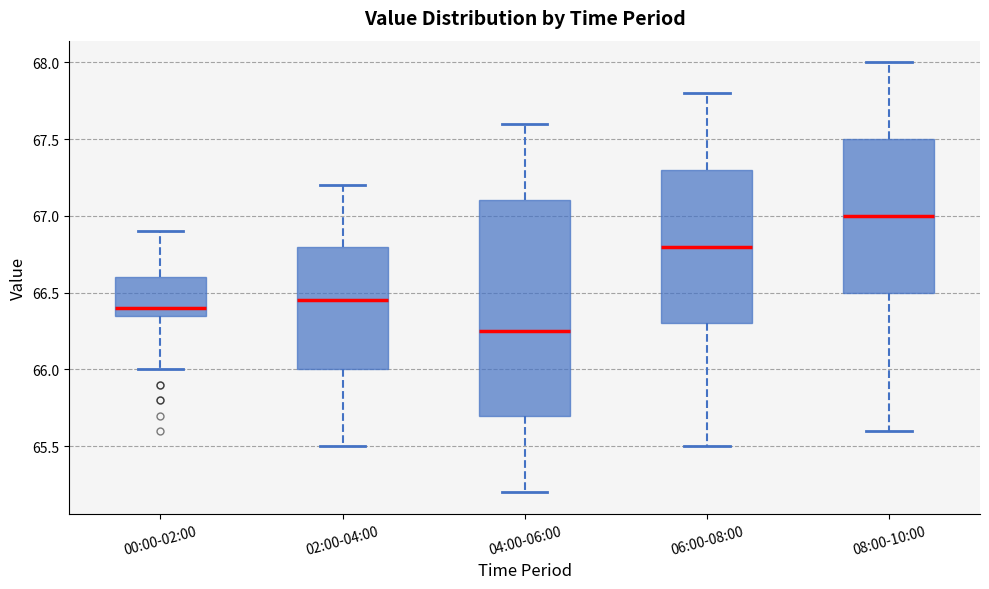

Reading left to right, read every box against the y-axis: the position of its median line, the range the box covers, and the ends of its whiskers. The values are not printed on the chart, so give them approximately, as read against the axis.

00:00-02:00: median 66.40, box 66.35 to 66.60, whiskers 66.00 to 66.90
02:00-04:00: median 66.45, box 66.00 to 66.80, whiskers 65.50 to 67.20
04:00-06:00: median 66.25, box 65.70 to 67.10, whiskers 65.20 to 67.60
06:00-08:00: median 66.80, box 66.30 to 67.30, whiskers 65.50 to 67.80
08:00-10:00: median 67.00, box 66.50 to 67.50, whiskers 65.60 to 68.00